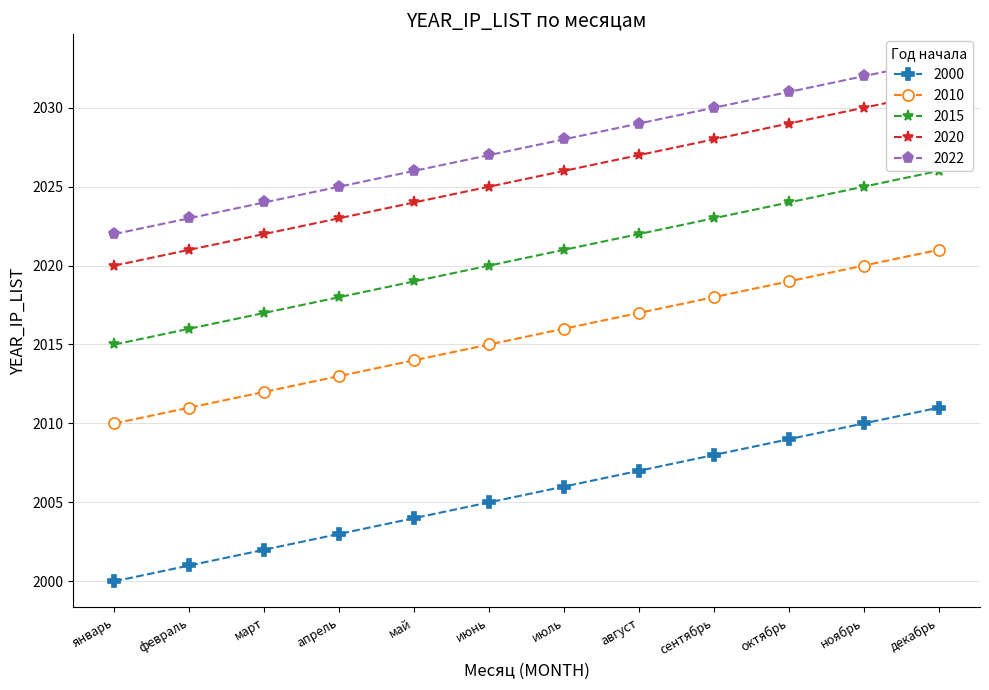

What is the difference between the maximum and minimum values in the 2022 series?

11